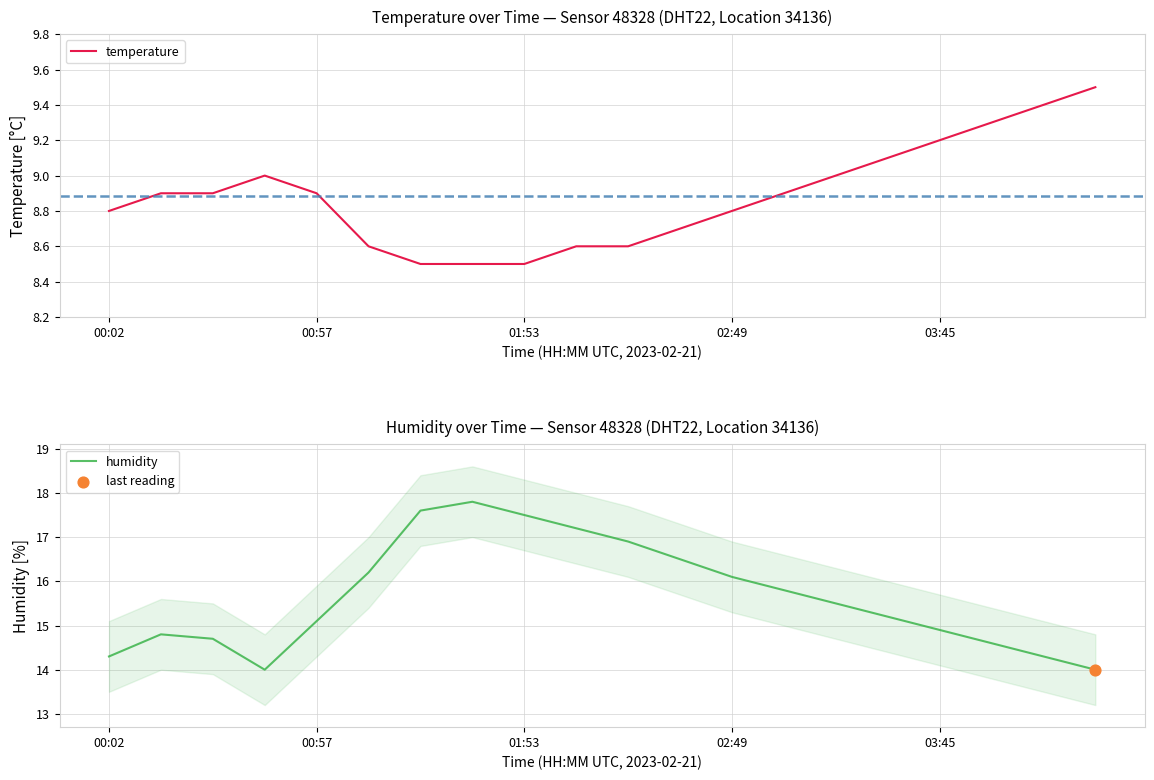

What is the lowest value of the temperature series?

8.5